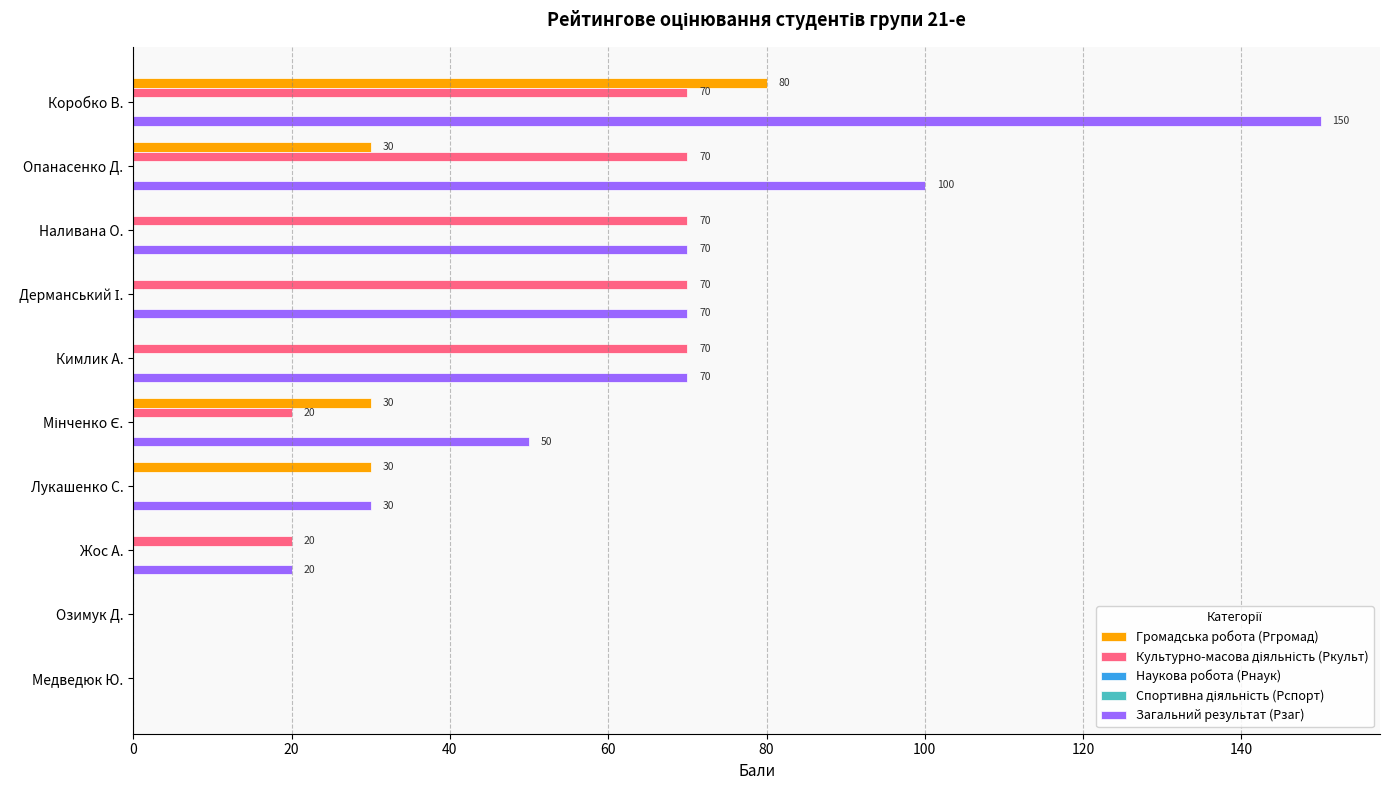

Read the Громадська робота (Ргромад) value at Мінченко Є..

30.0